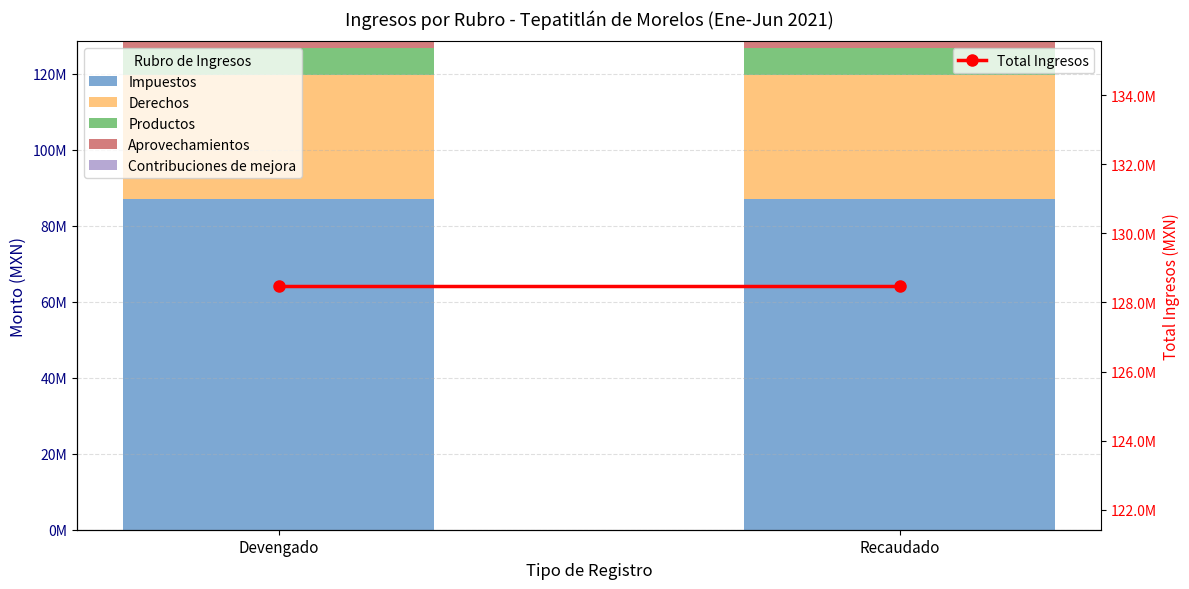

What is the label of the 1st bar from the left?

Devengado